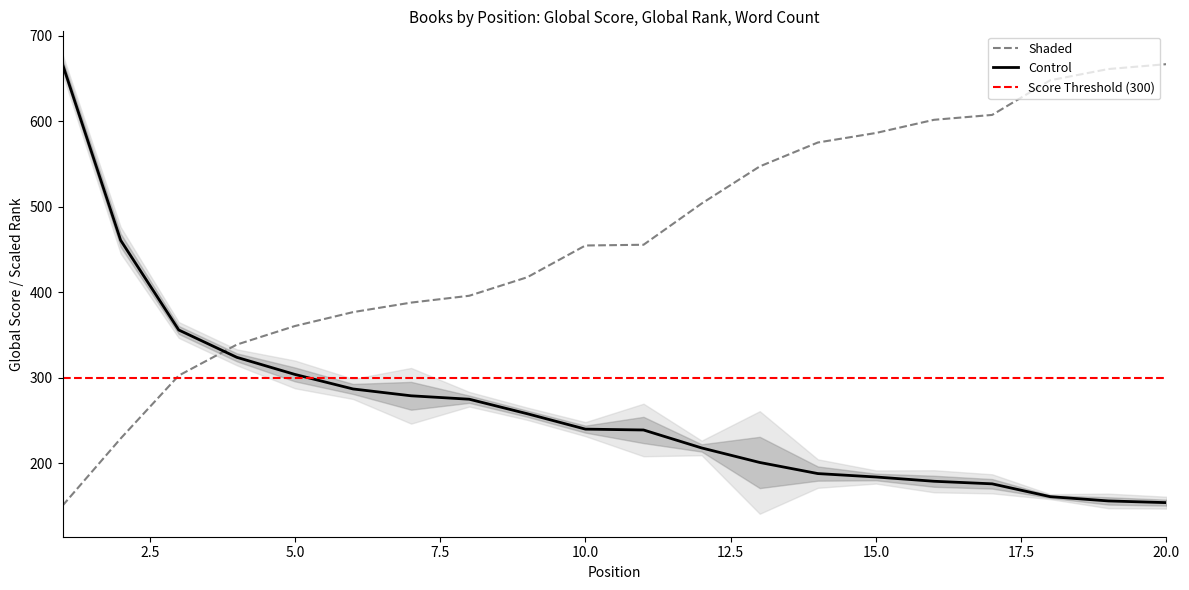

How many values in the Global Score series exceed 240?

9